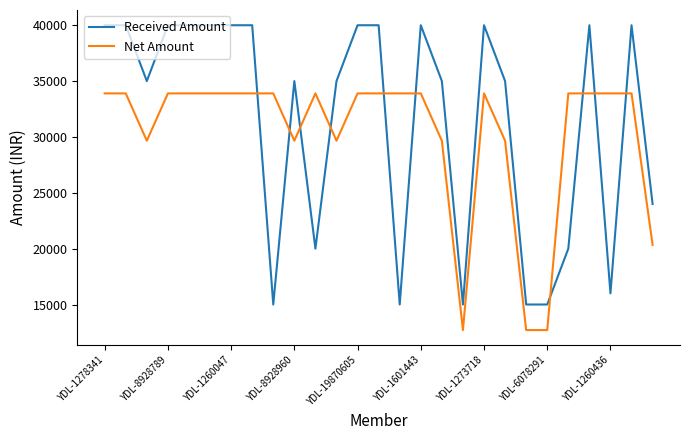

True or false: Net Amount and Received Amount intersect in this chart.

True